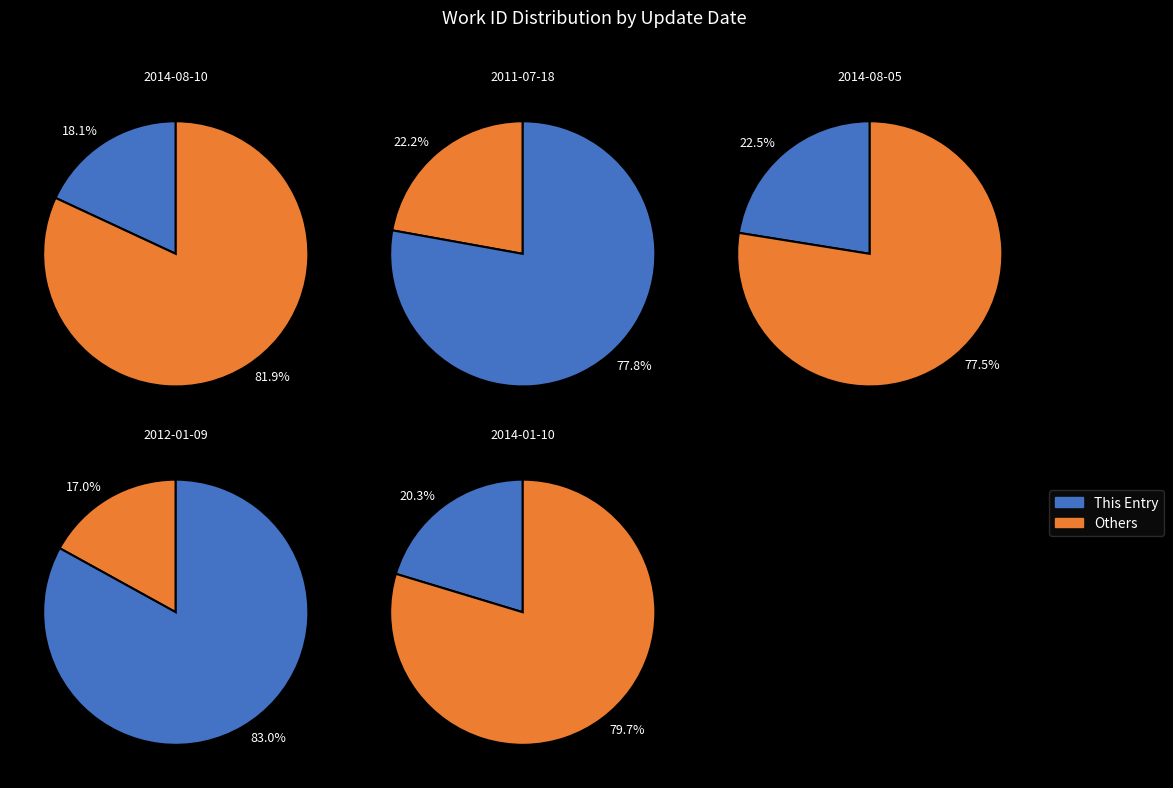

To the nearest percent, what portion does 2014-08-05 represent?

22%